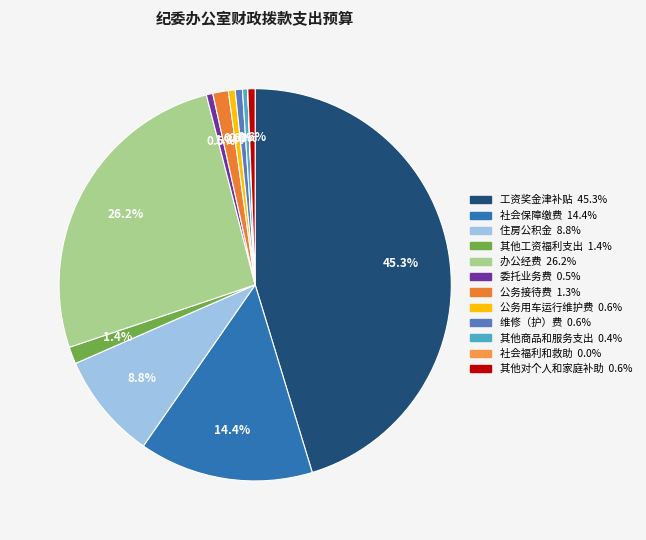

Which category has the biggest portion of the pie?

工资奖金津补贴